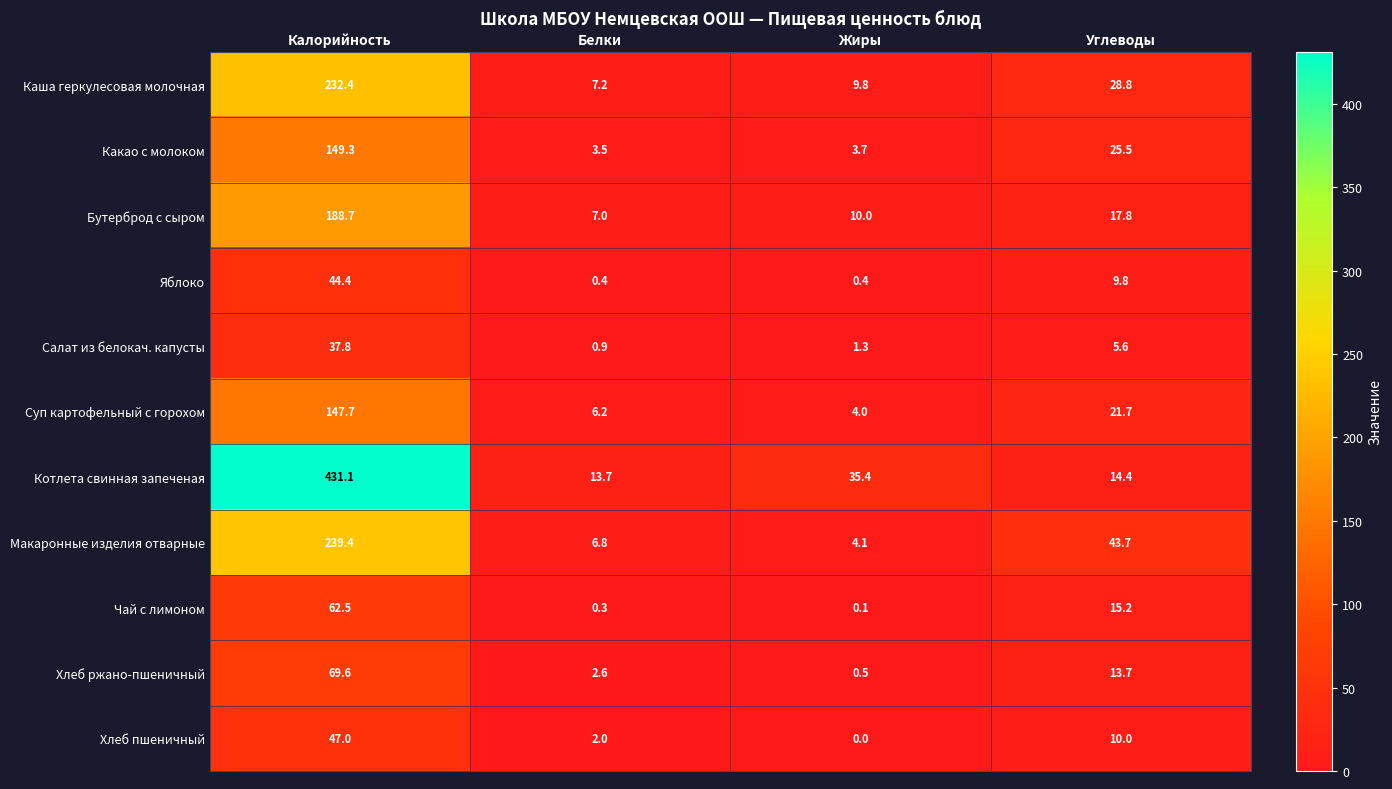

What is the difference between the Каша геркулесовая молочная values at Калорийность and Углеводы?

203.6